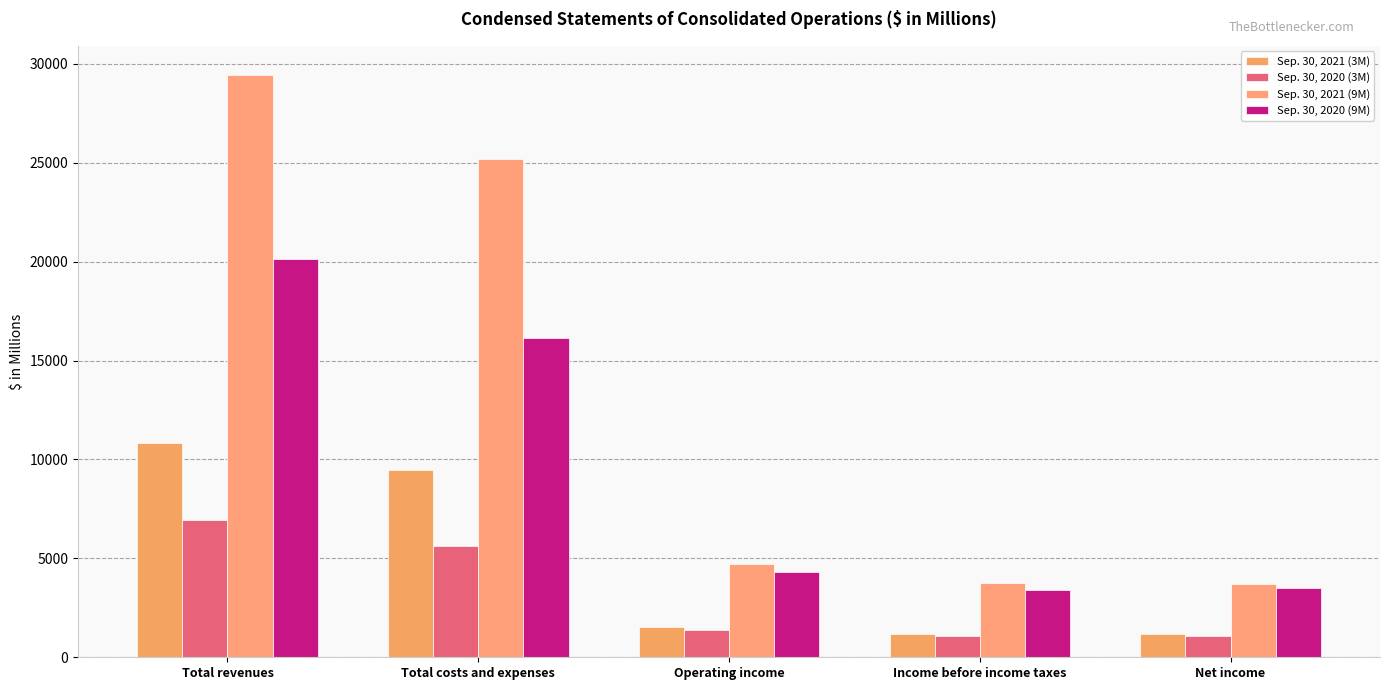

Does the chart contain stacked bars?

No